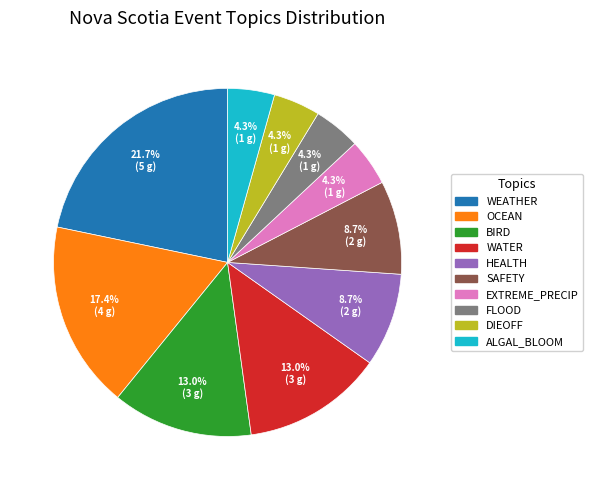

Is there any slice that represents more than half of the pie?

No